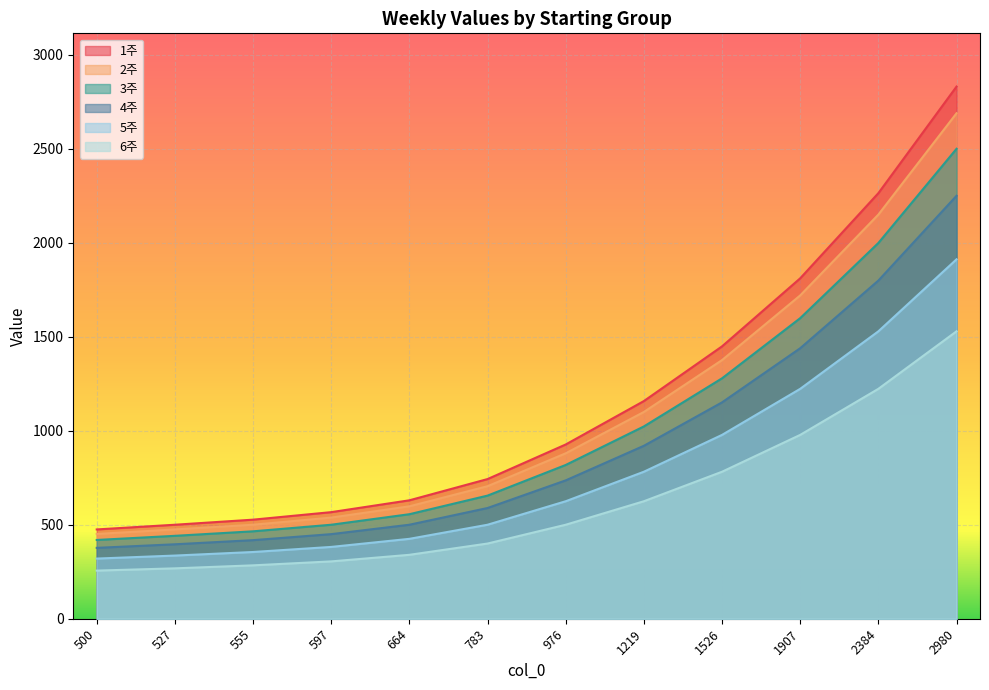

True or false: 2주 and 4주 cross at least once.

False